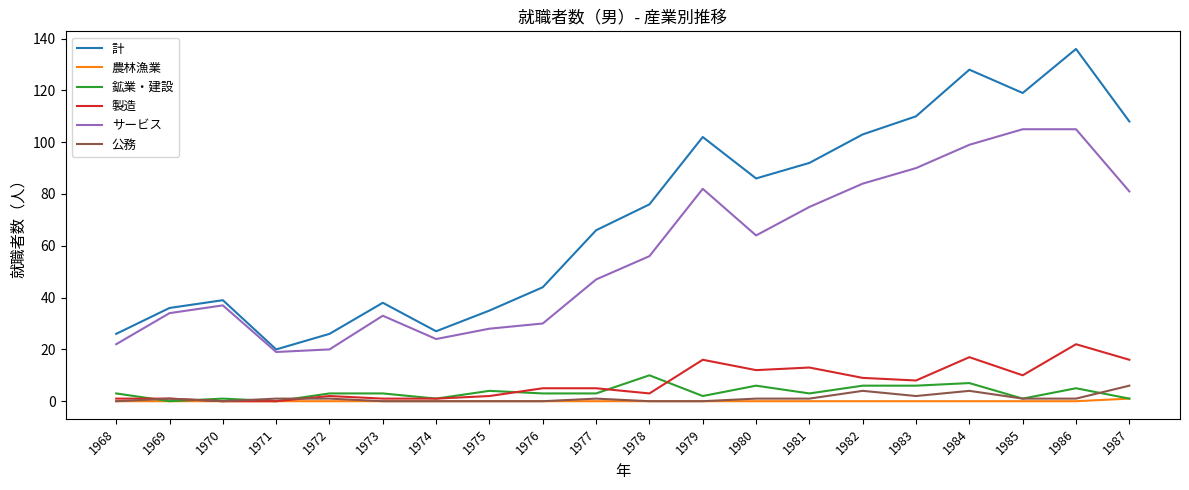

What is the difference between the 計 values at 1985 and 1981?

27